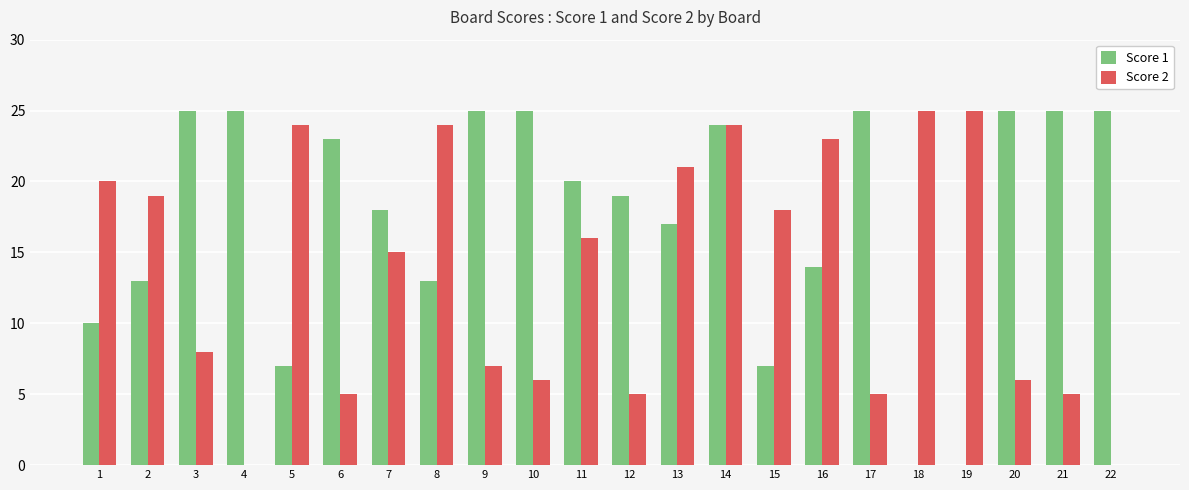

What is the maximum value shown in the chart?

25